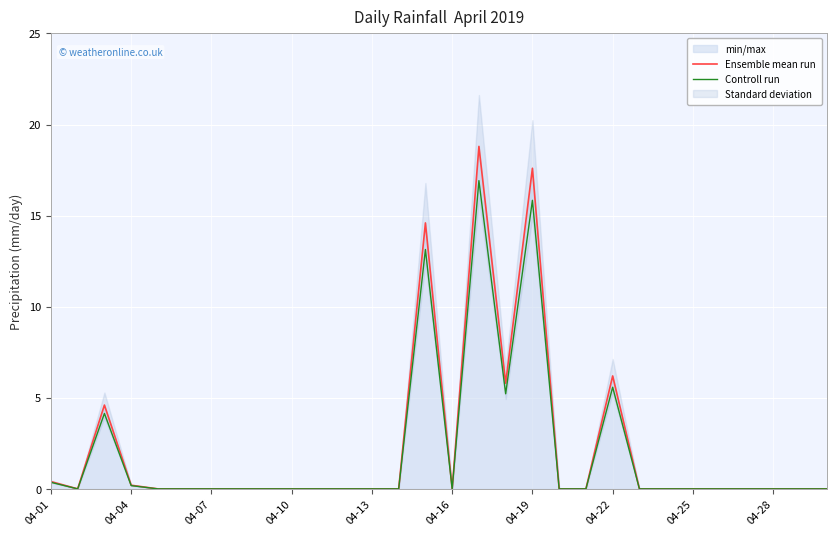

What is the maximum value shown in the chart?

18.8